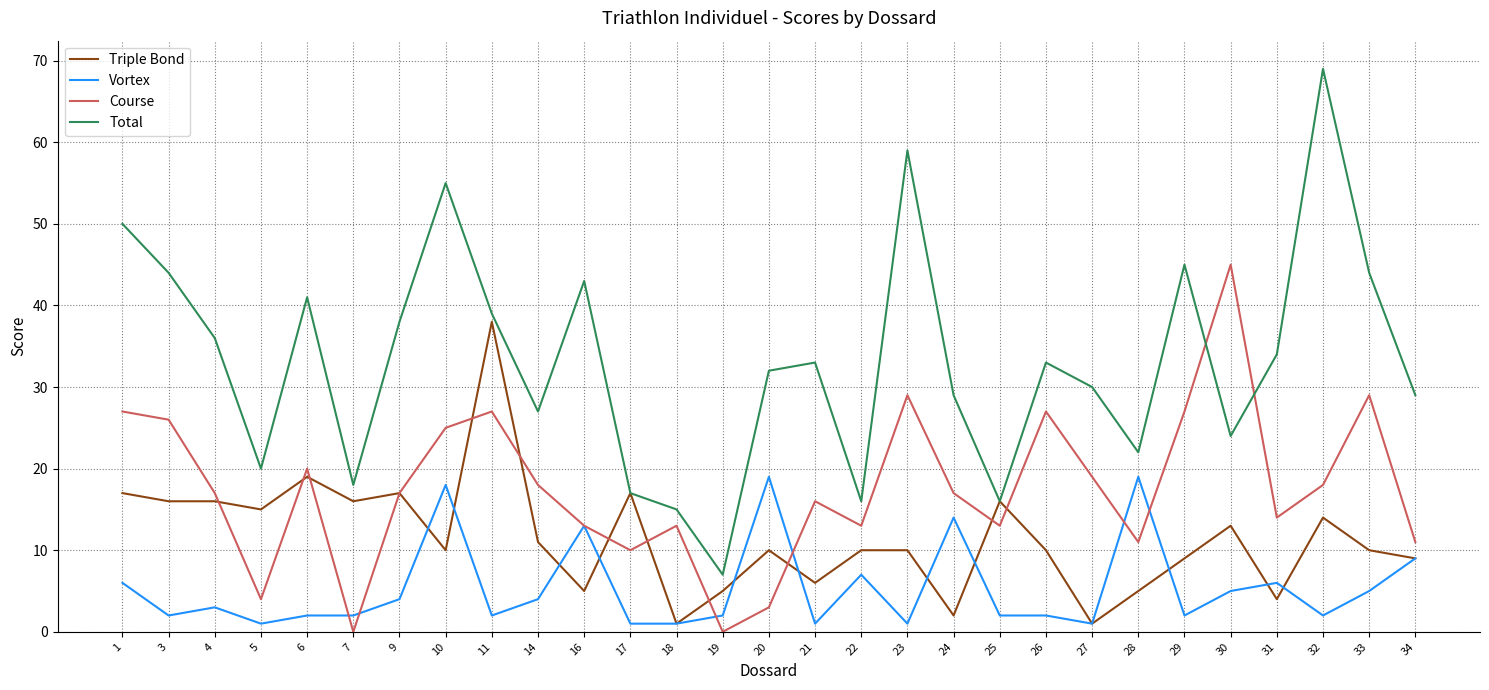

True or false: Total and Vortex cross at least once.

False